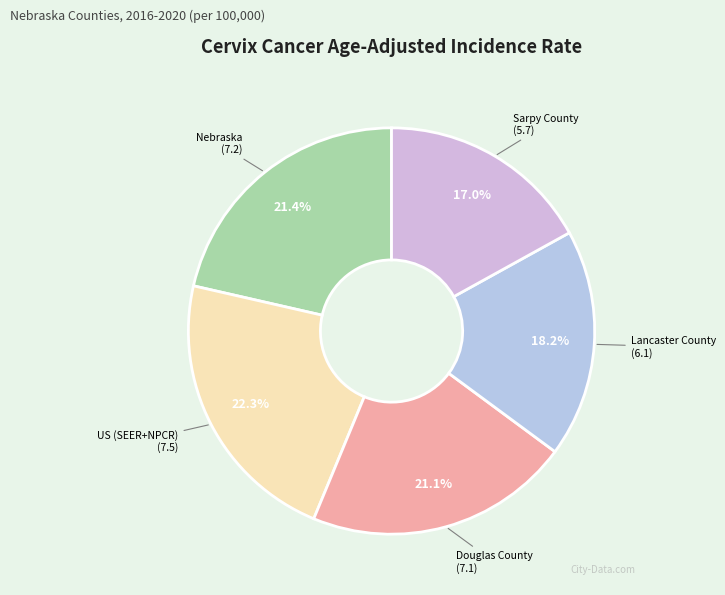

Approximately how many times larger is the value at Douglas County compared to Nebraska?

1.0